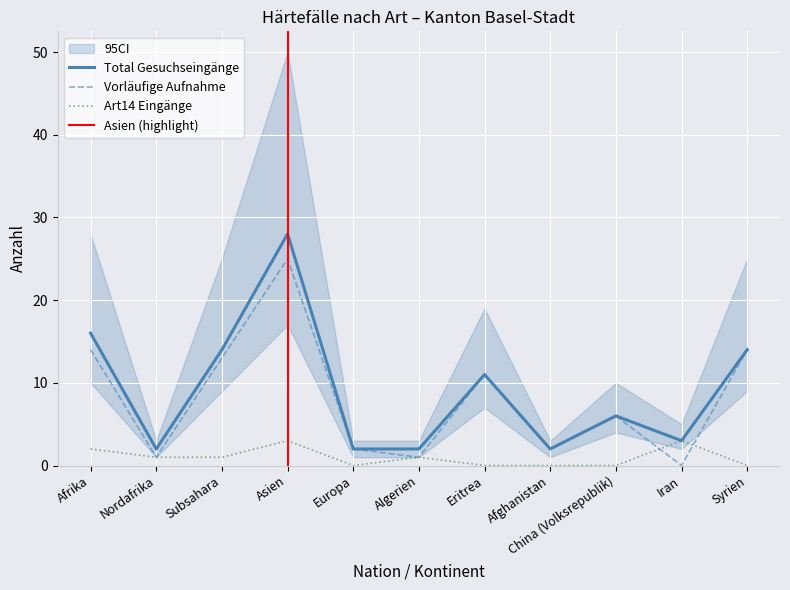

True or false: Total Gesuchseingänge and Vorläufige Aufnahme Eingänge intersect in this chart.

False